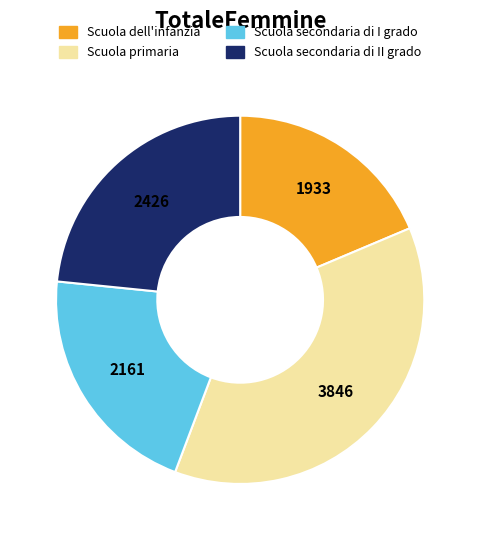

How many segments does this pie chart have?

4